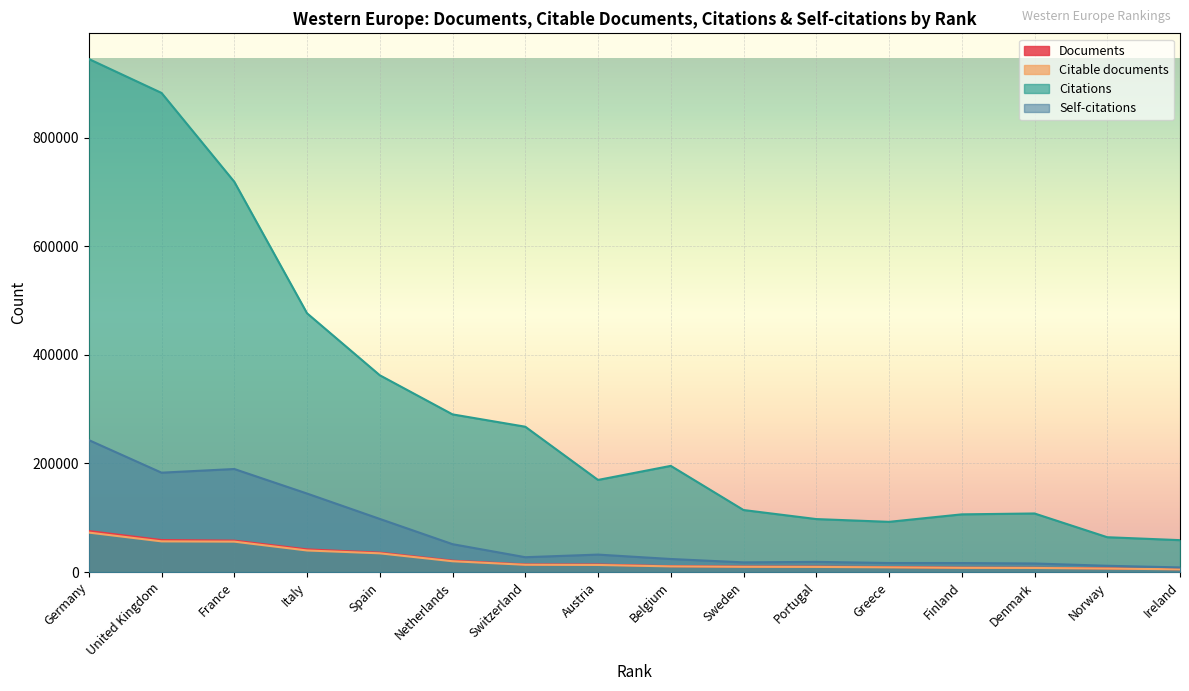

How many categories are shown in the chart?

16